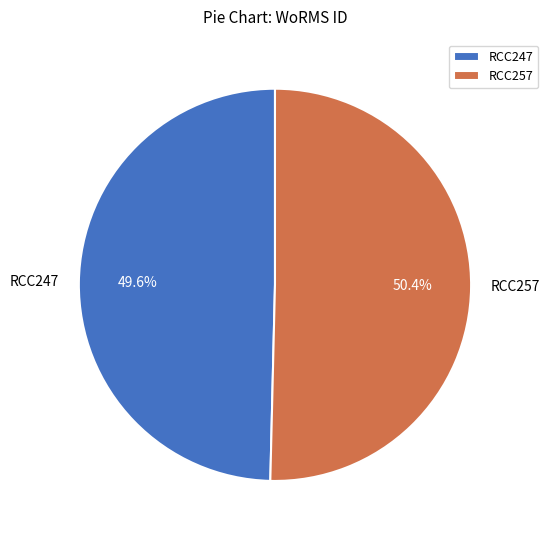

Count the number of slices in the pie.

2